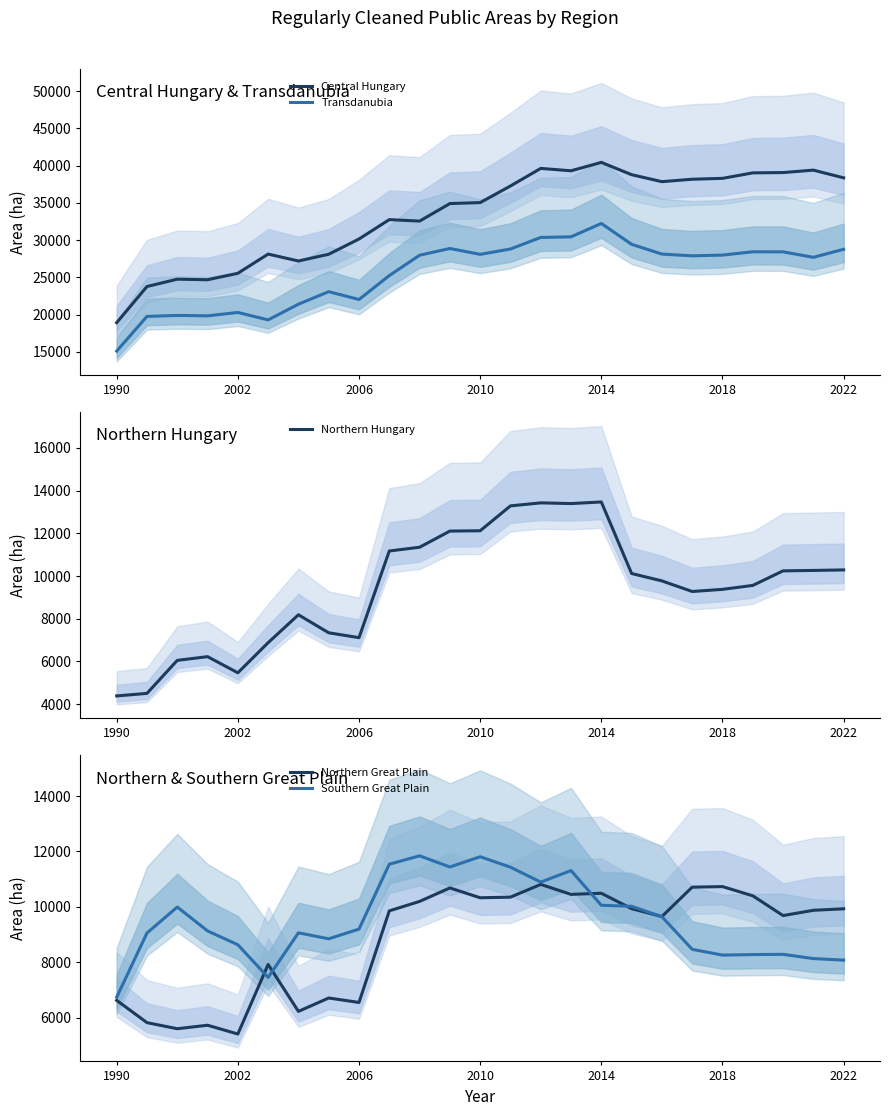

What is the minimum value for Northern Great Plain?

5409.0